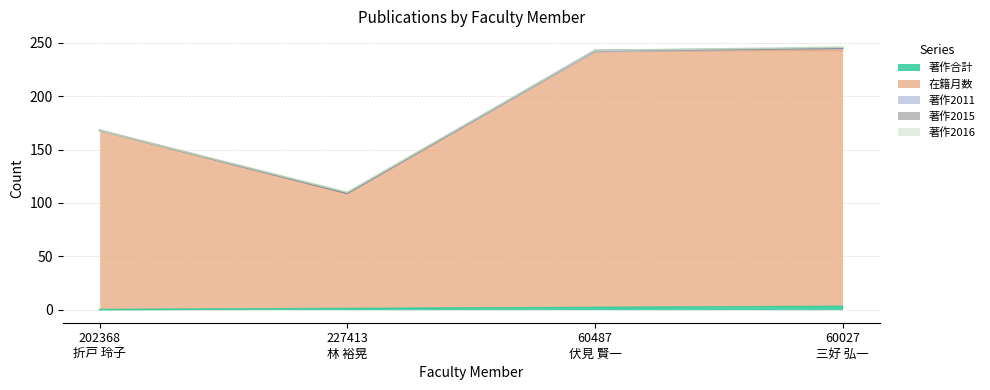

The 著作2015 series shows 0 at 60027
三好 弘一. True or false?

True